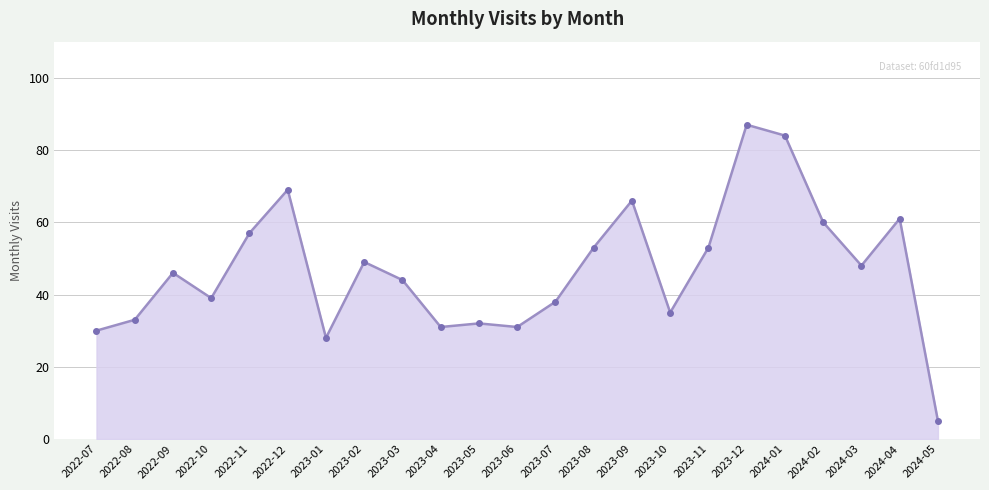

What is the value of the 10th point from the left?

31